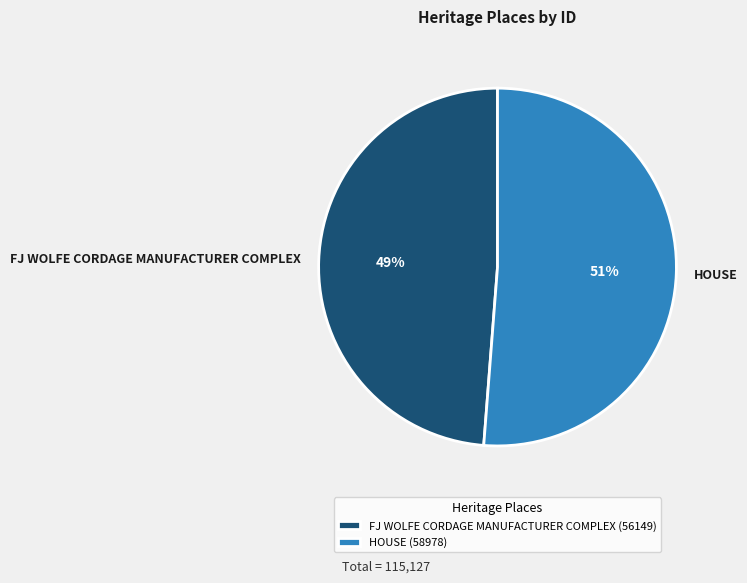

To the nearest percent, what percentage of the pie is FJ WOLFE CORDAGE MANUFACTURER COMPLEX?

49%